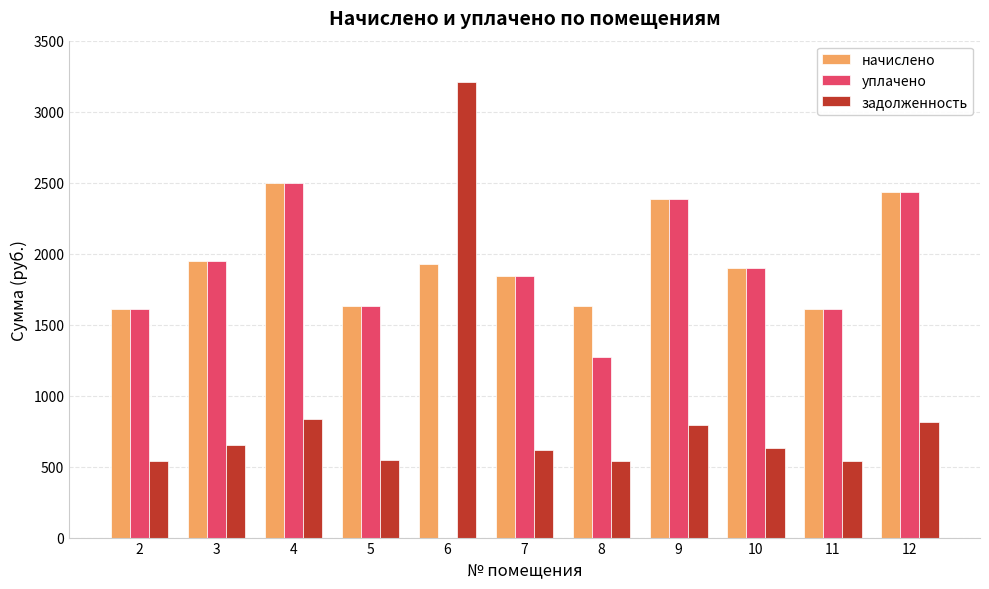

Count the number of categories in the chart.

11